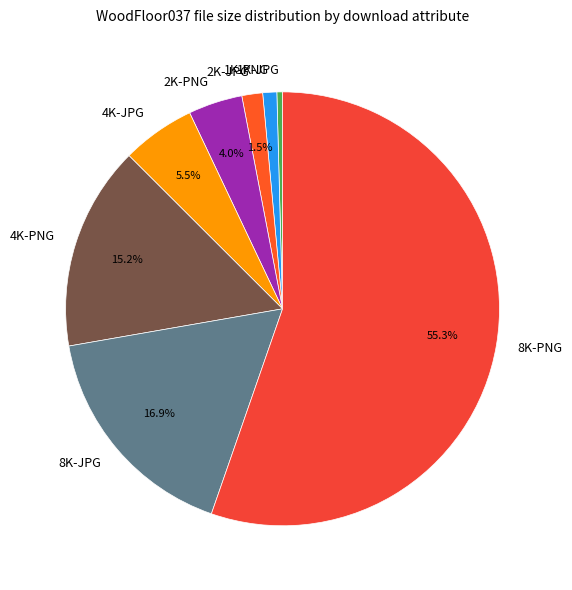

Between 2K-JPG and 4K-JPG, which is larger?

4K-JPG